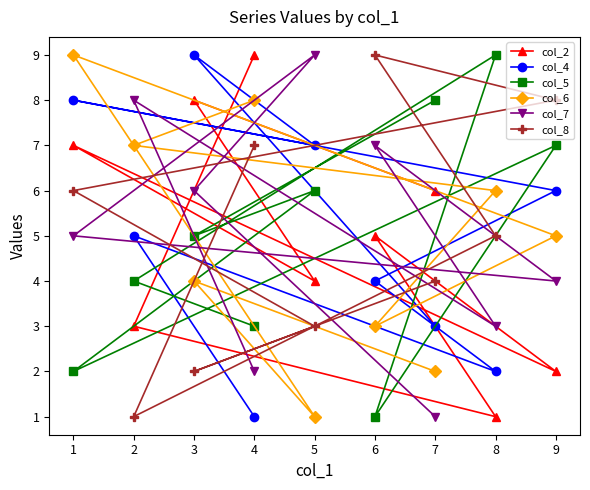

Reading left to right, what are all the values shown in this chart?

col_2: 1=7	2=3	3=8	4=9	5=4	6=5	7=6	8=1	9=2
col_4: 1=8	2=5	3=9	4=1	5=7	6=4	7=3	8=2	9=6
col_5: 1=2	2=4	3=5	4=3	5=6	6=1	7=8	8=9	9=7
col_6: 1=9	2=7	3=4	4=8	5=1	6=3	7=2	8=6	9=5
col_7: 1=5	2=8	3=6	4=2	5=9	6=7	7=1	8=3	9=4
col_8: 1=6	2=1	3=2	4=7	5=3	6=9	7=4	8=5	9=8